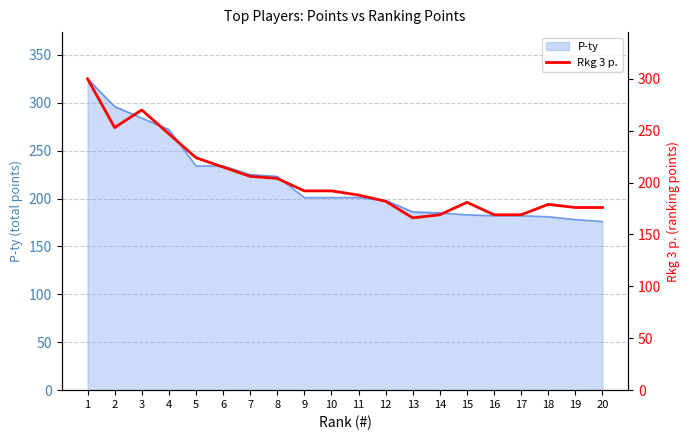

Between 9 and 16, which is larger?

9